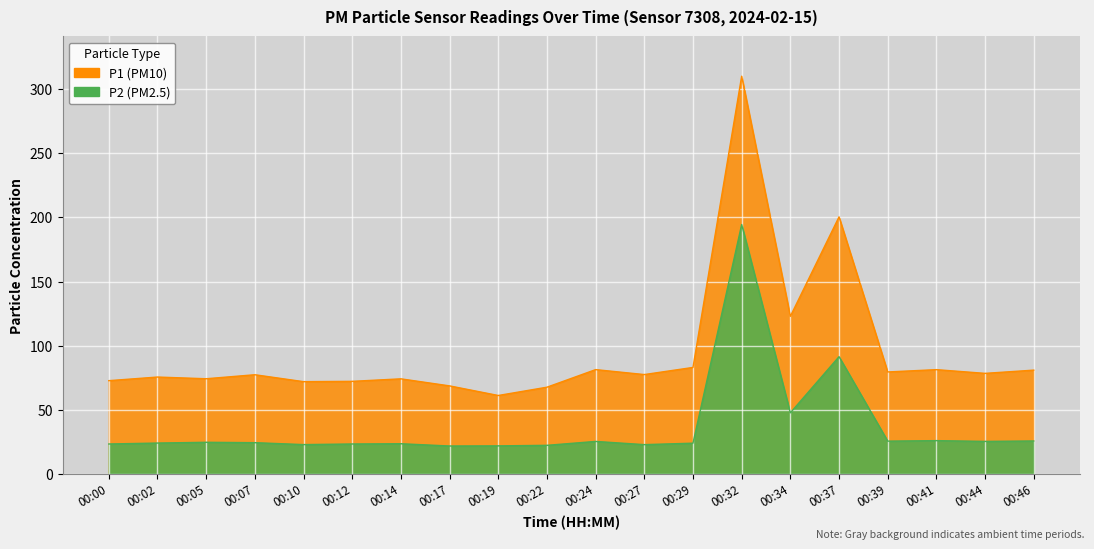

What is the value of the P1 point at the 17th from the left?

79.4